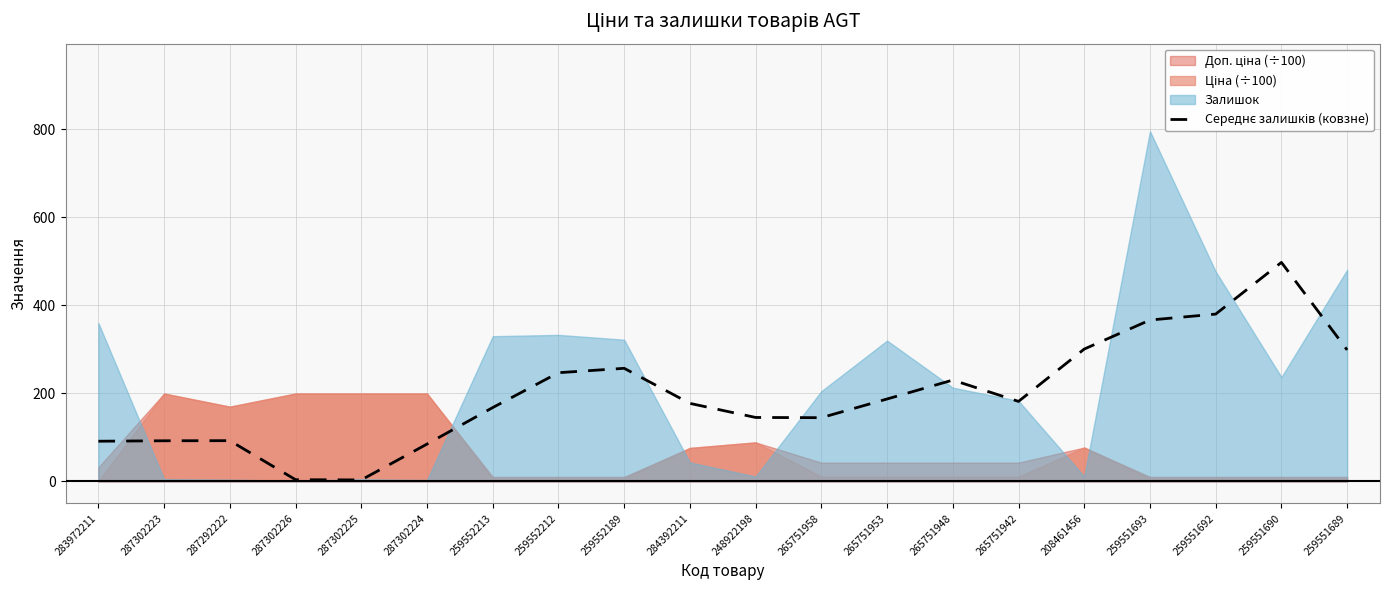

What position from the right is 265751942?

6